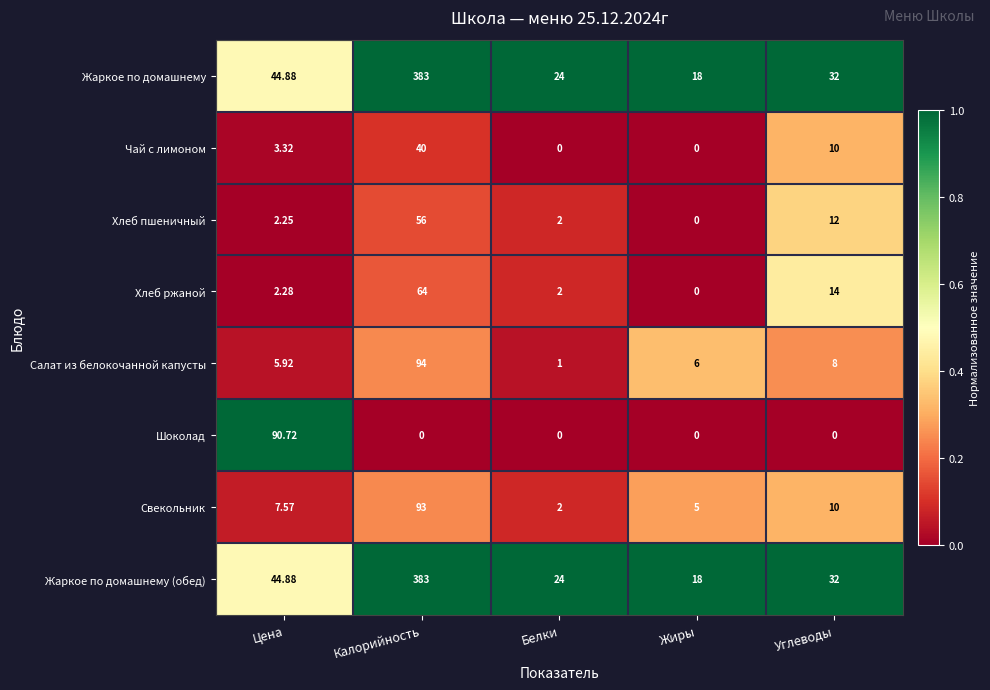

List the labels in order of Свекольник value, largest first.

Калорийность, Углеводы, Цена, Жиры, Белки